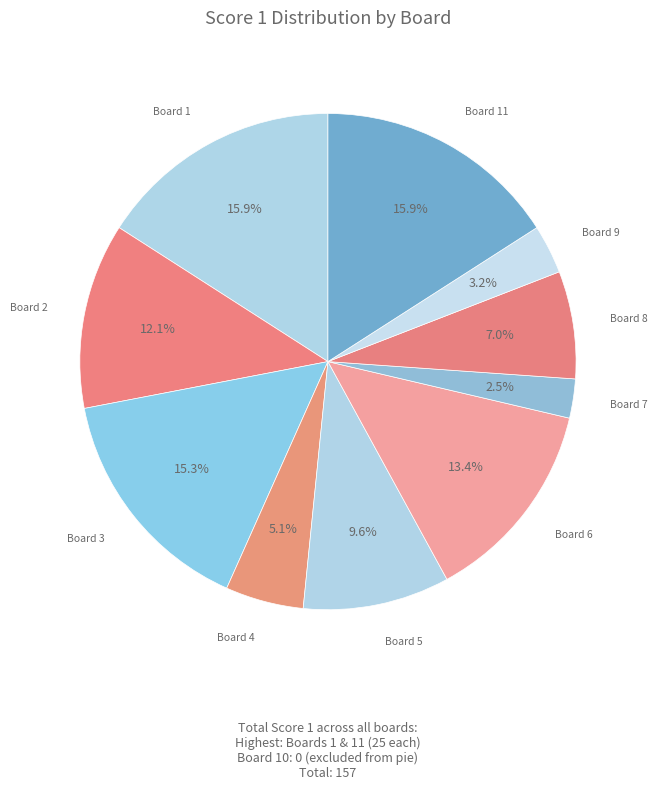

What is the largest slice in the pie chart?

Board 1